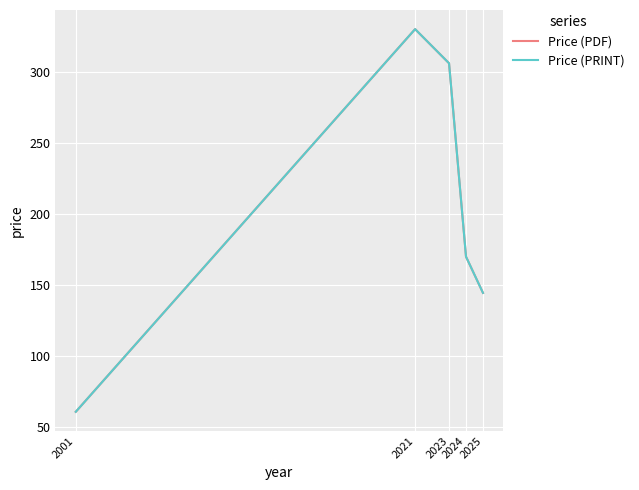

Does the chart have visible grid lines?

Yes